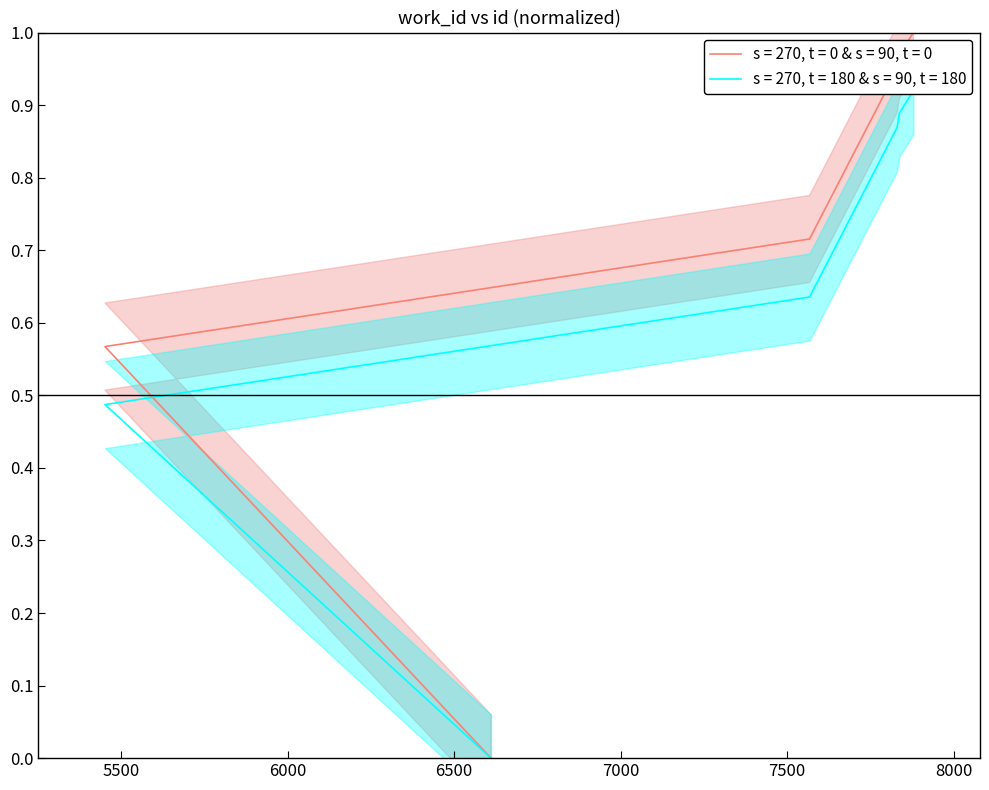

The chart shows a value of 0.6 at 5452. True or false?

True